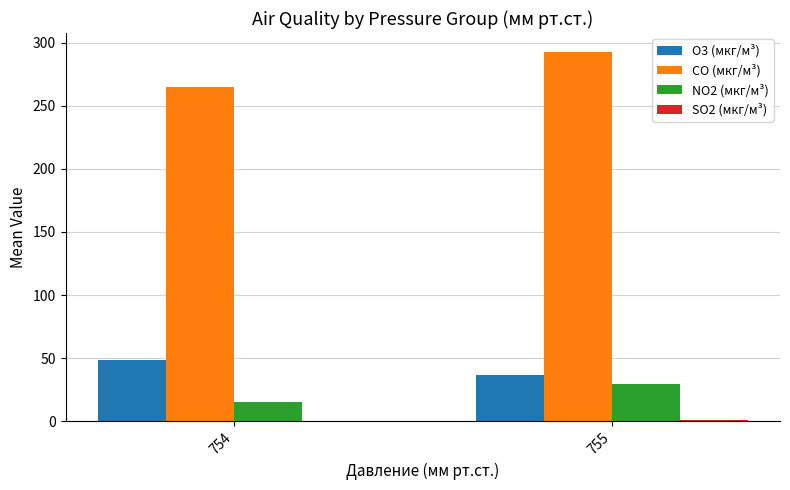

The value of NO2 (мкг/м³) at 755 is 47.1. True or false?

False